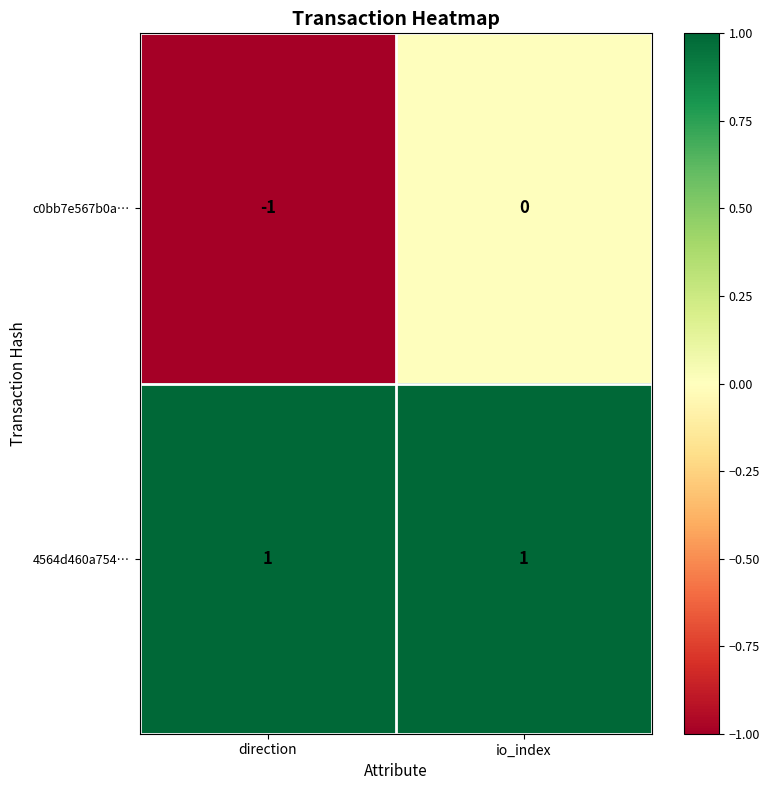

Which series has the largest total across all categories?

4564d460a754…